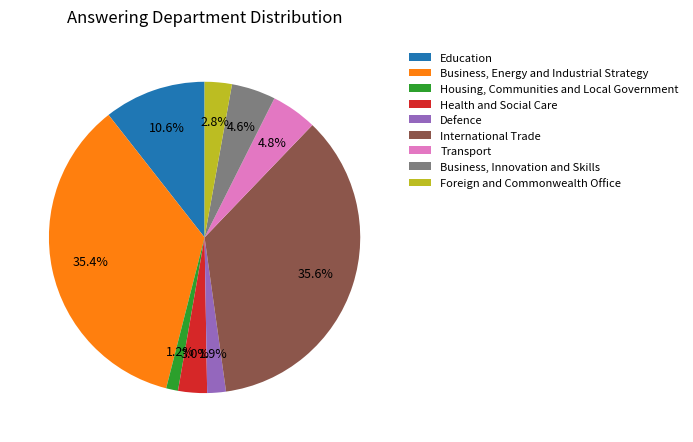

Between Housing, Communities and Local Government and Transport, which is larger?

Transport